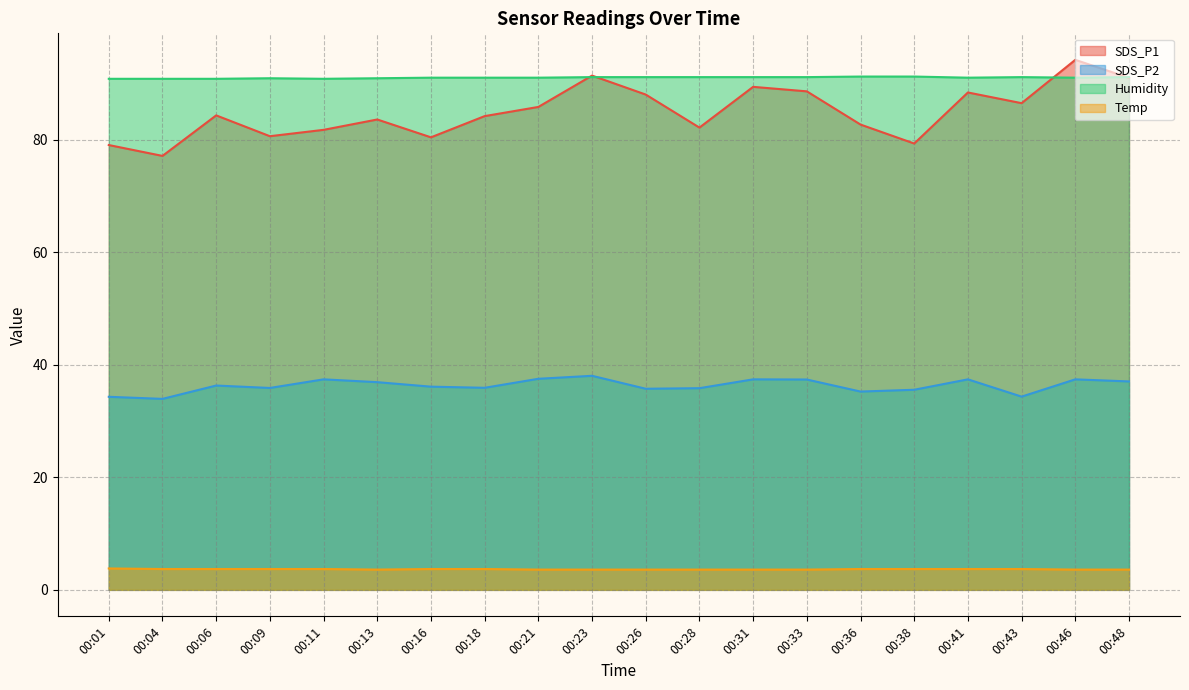

Between 00:33 and 00:43, which series saw the biggest shift?

SDS_P2